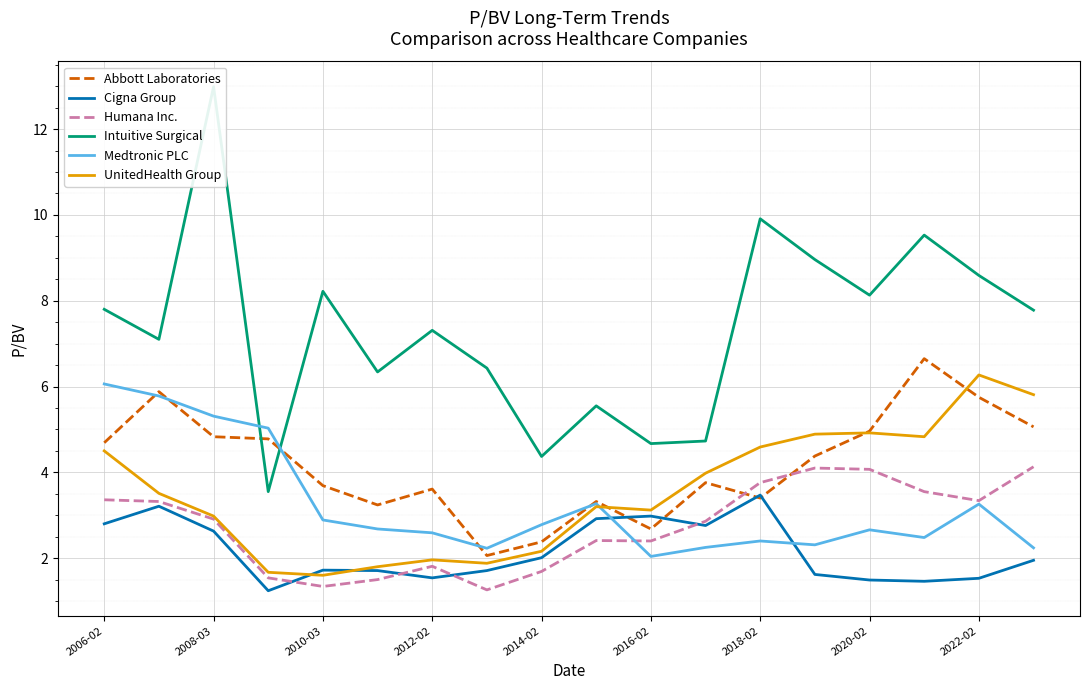

How many interior local peaks does the Medtronic PLC series have?

4